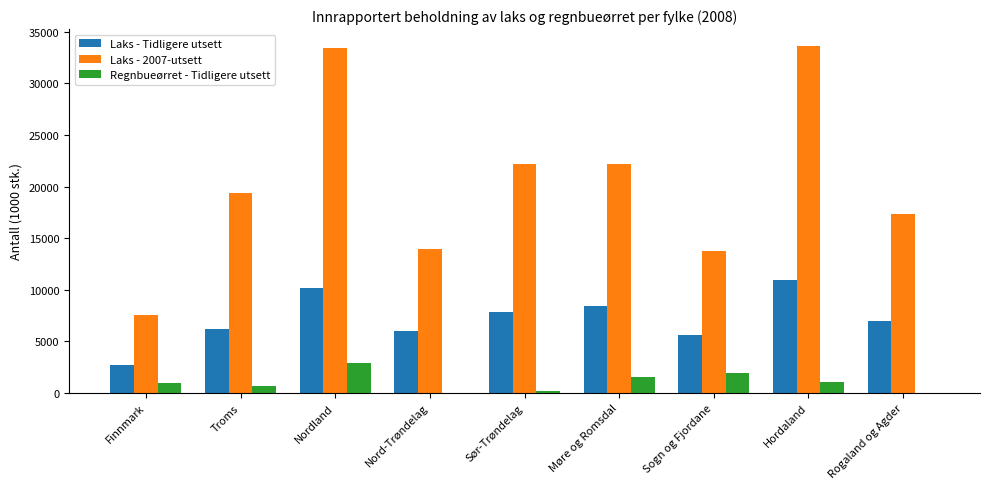

Which series has the largest total across all categories?

Laks - 2007-utsett